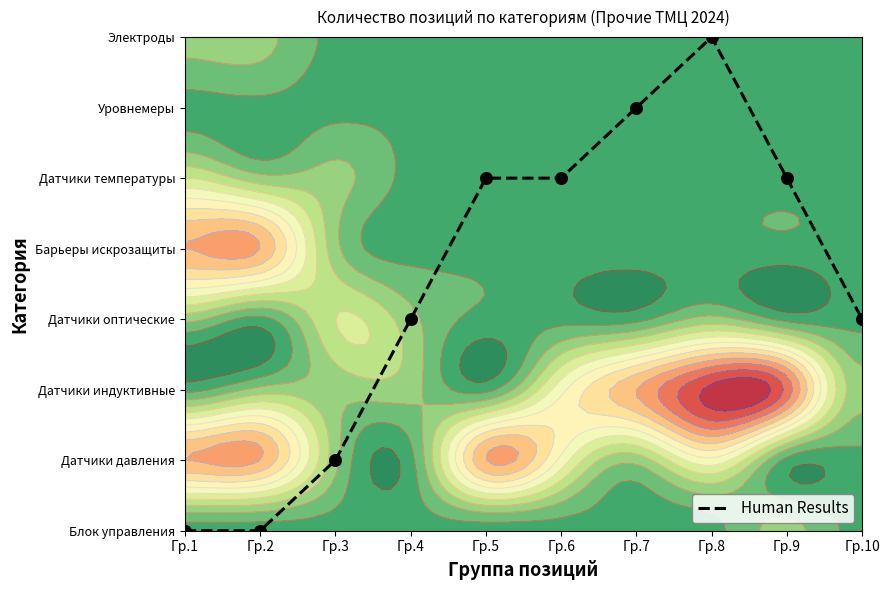

List the labels in order of value, largest first.

Гр.8, Гр.7, Гр.5, Гр.6, Гр.9, Гр.4, Гр.10, Гр.3, Гр.1, Гр.2